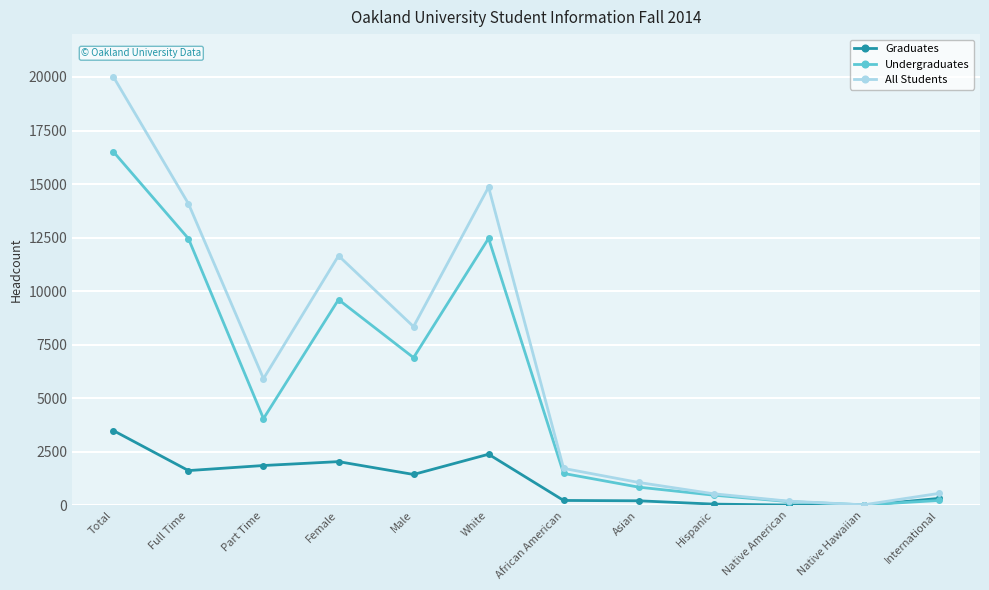

Count the number of categories in the chart.

12